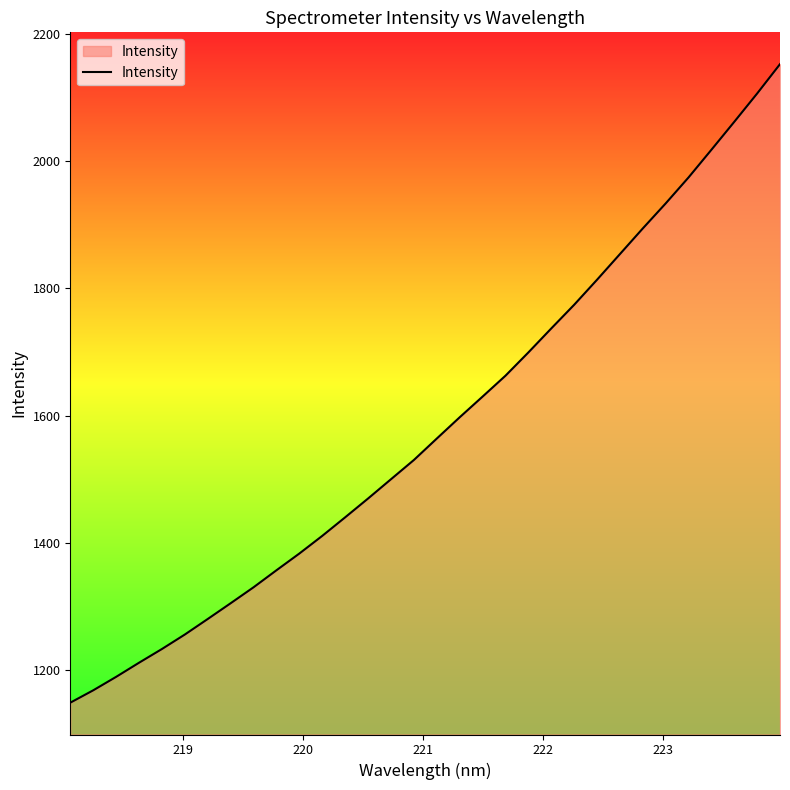

Count the number of values greater than 1563.

16